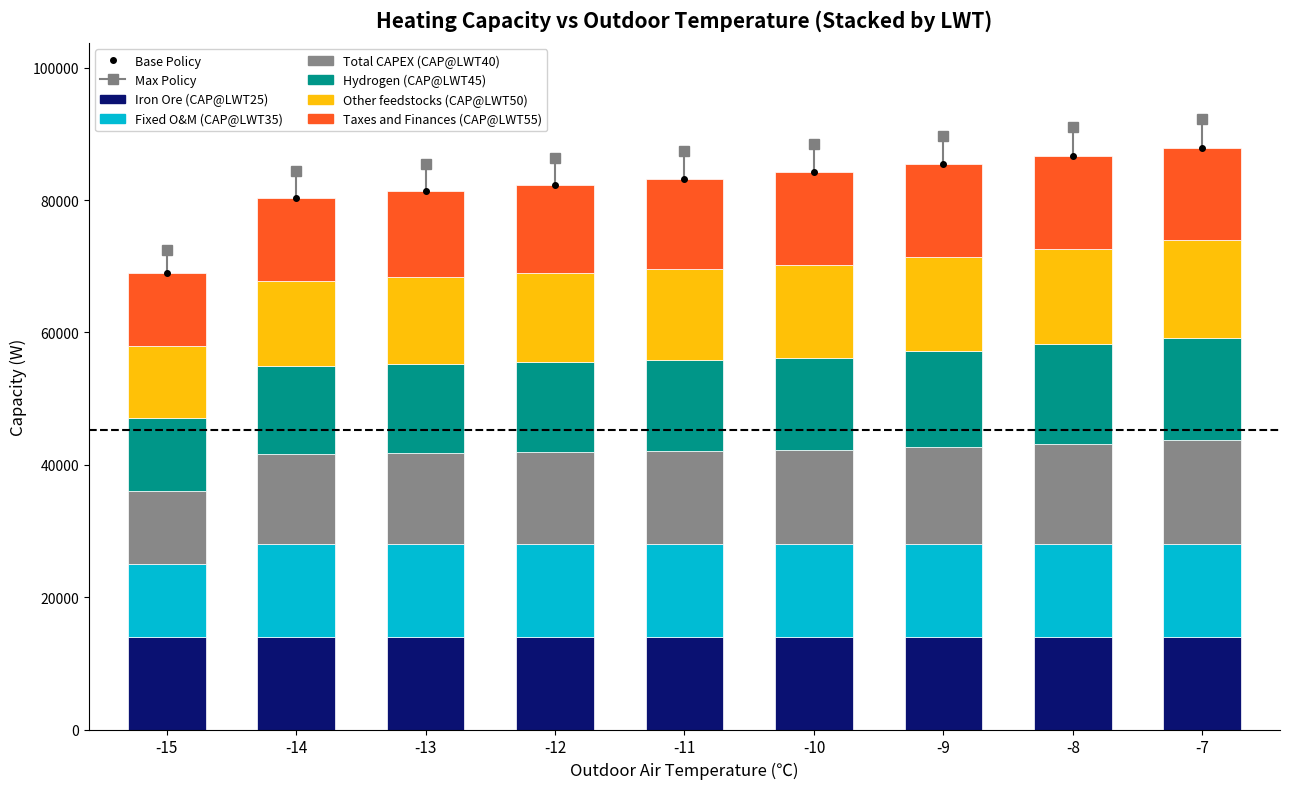

What is the difference between the Taxes and Finances (CAP@LWT55) values at -13 and -9?

1080